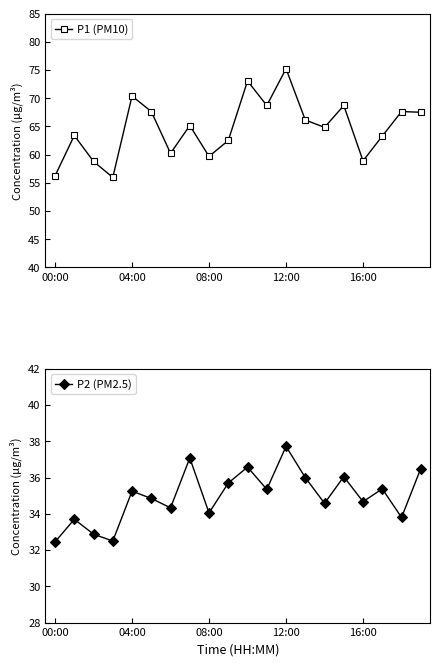

What are all the series names shown in the legend?

P1 (PM10), P2 (PM2.5)